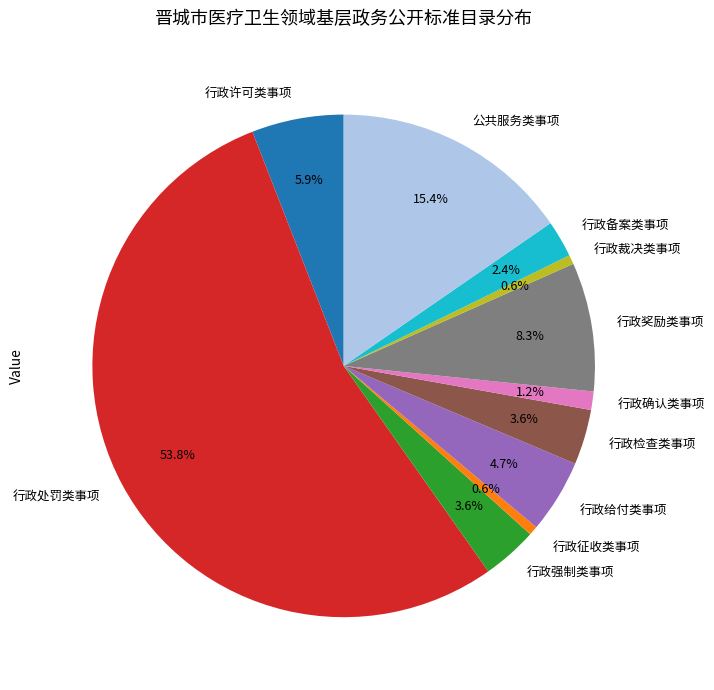

How much of the chart is everything except 行政备案类事项?

97.6%